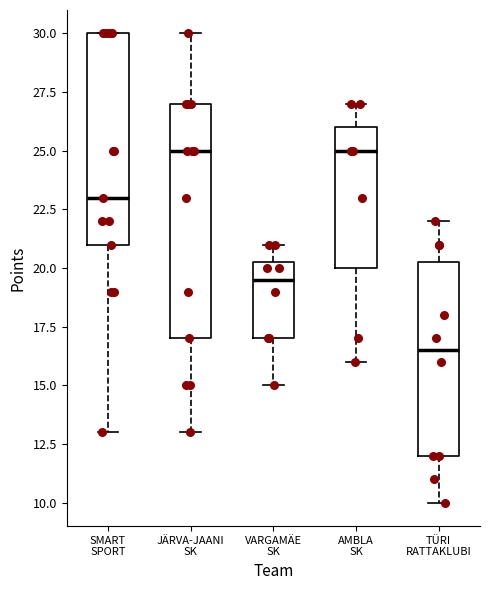

Comparing the boxes themselves (not the whiskers), which one is the tallest?

JÄRVA-JAANI SK